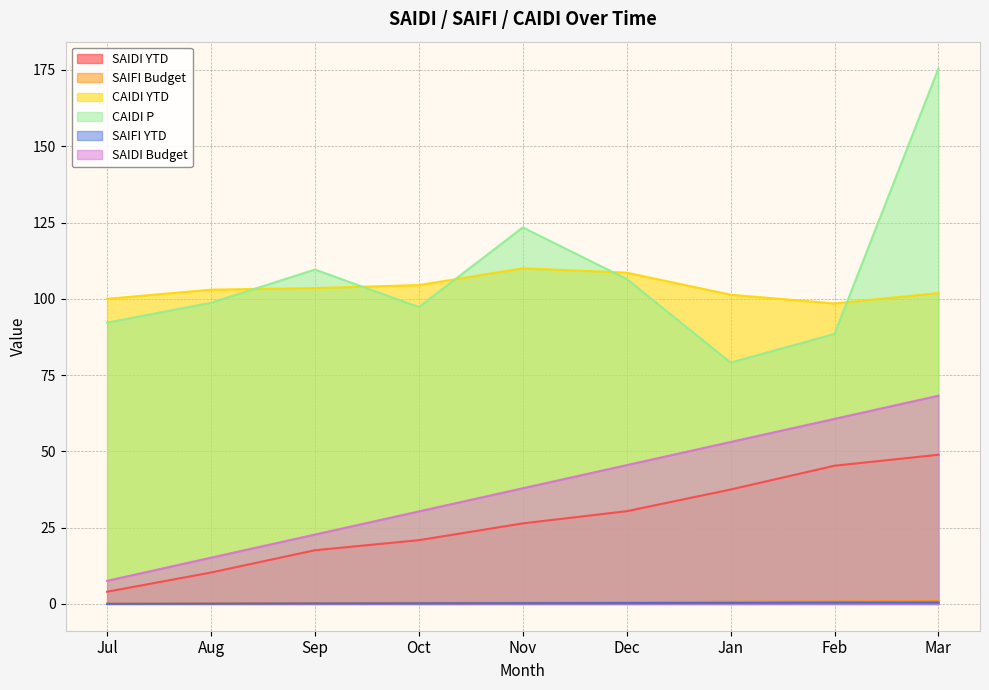

What is the difference between the SAIFI Budget values at Mar and Jan?

0.2